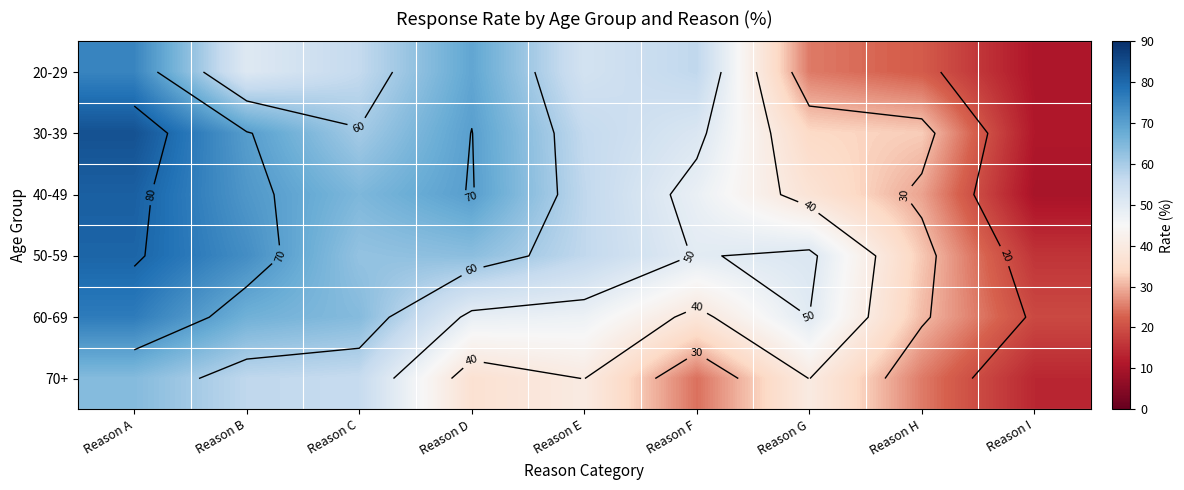

Is it true that 20-29 equals 10.6 at Reason I?

True